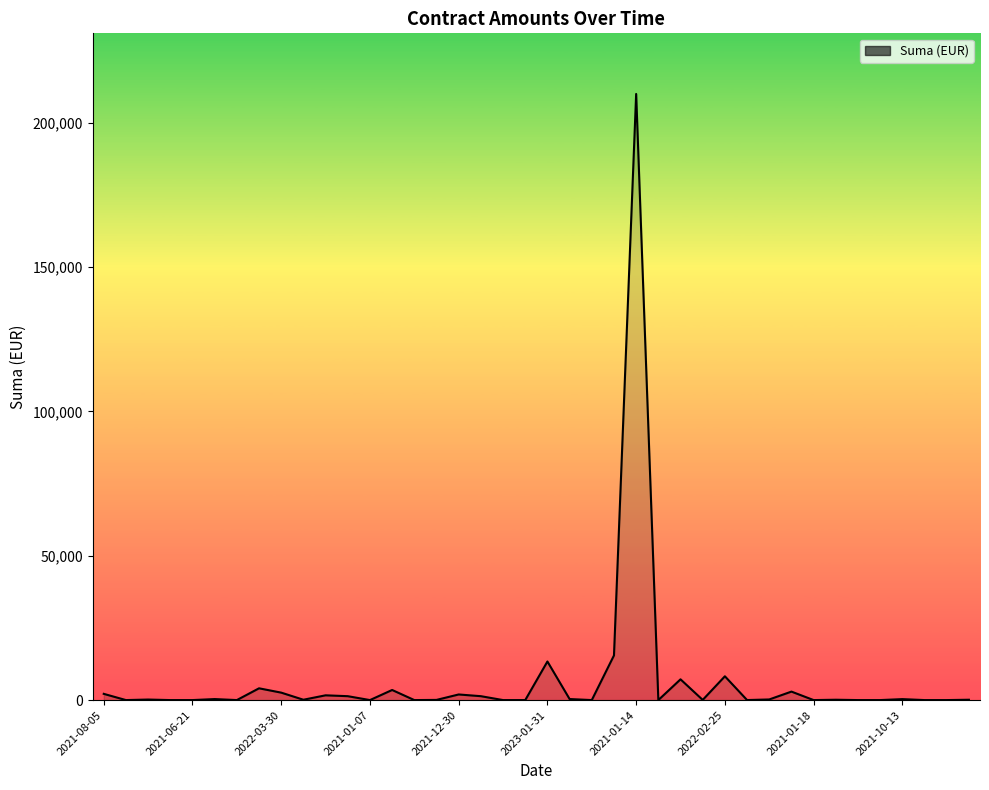

What is the greatest value displayed?

210000.0